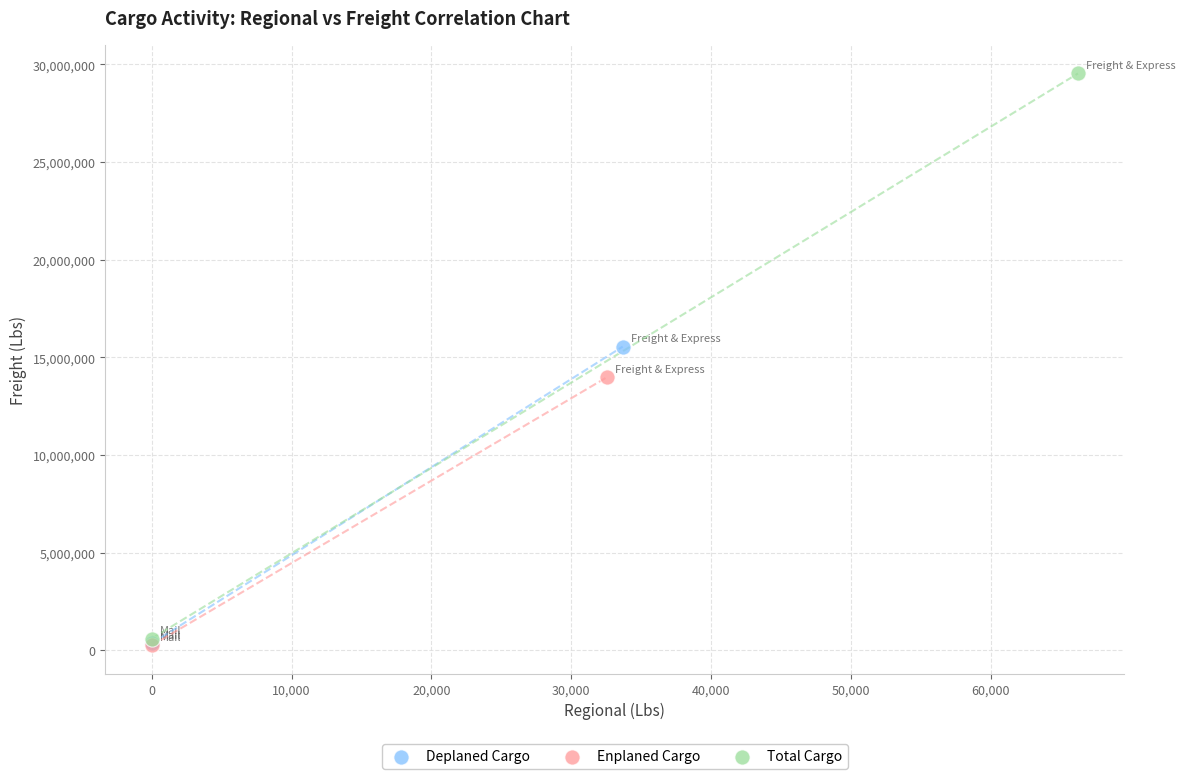

Which series contains the highest Y value?

Total Cargo